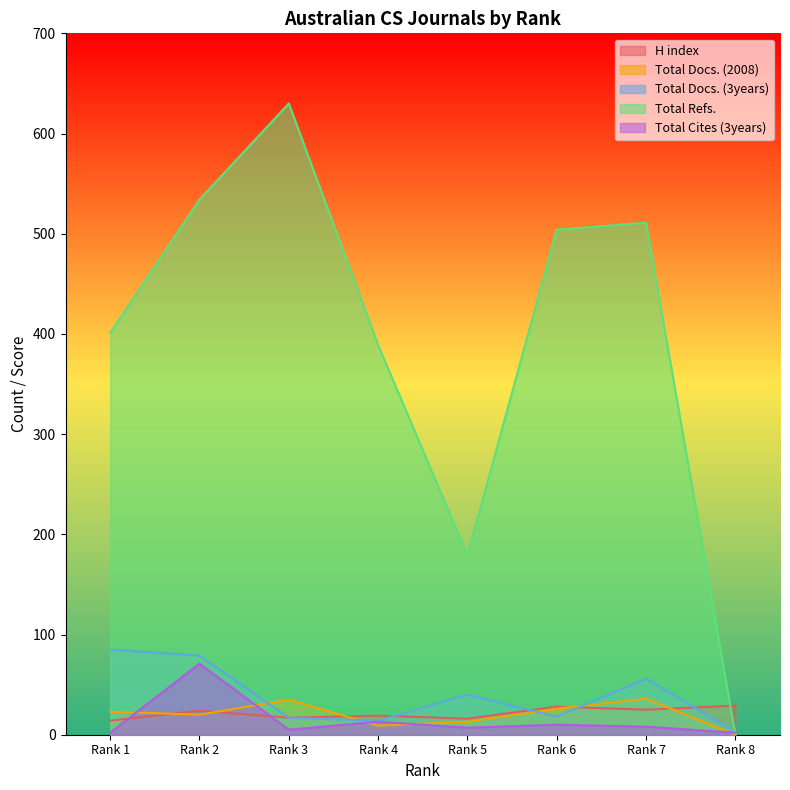

What is the difference between the maximum and minimum values in the Total Refs. series?

630